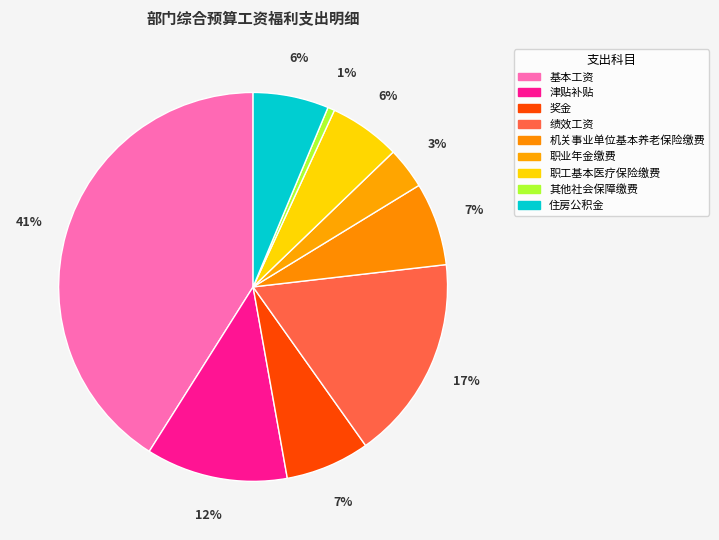

How many segments does this pie chart have?

9